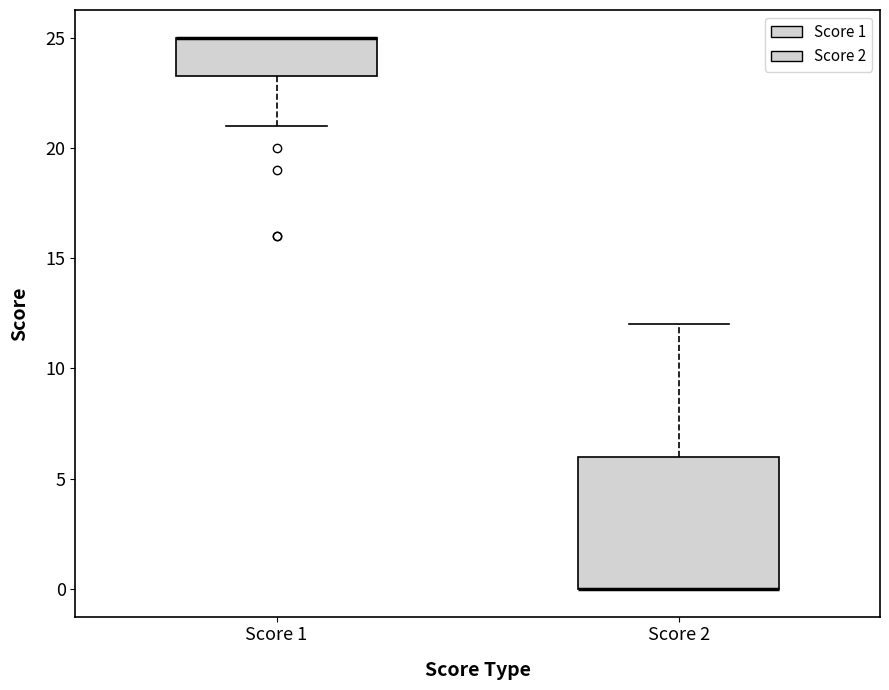

Comparing the boxes themselves (not the whiskers), which one is the tallest?

Score 2